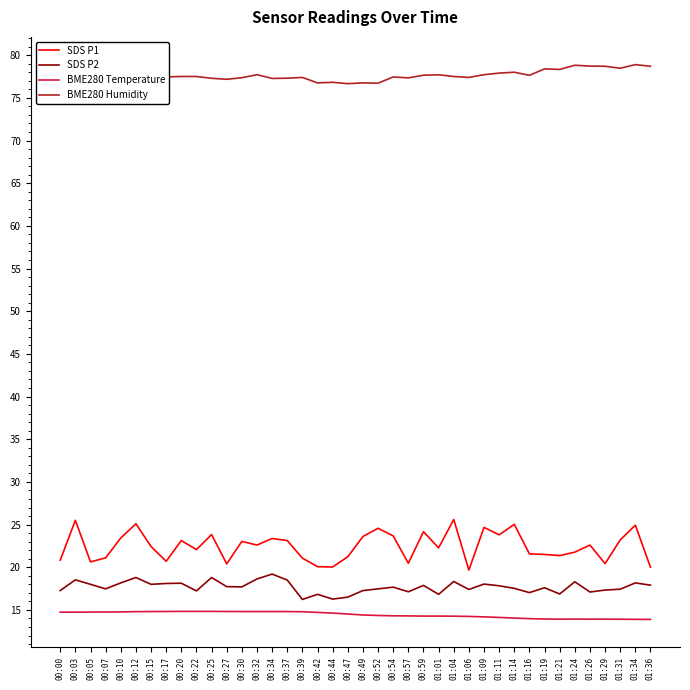

Is the value of BME280 Humidity at 01:34 greater than the value of SDS P2 at 00:17?

Yes